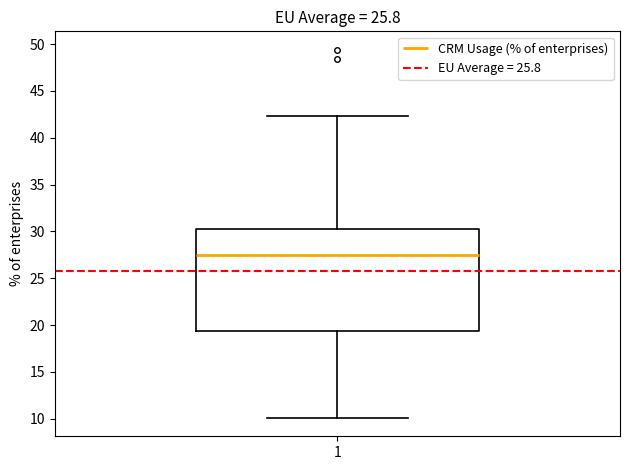

Transcribe this box plot: give where the median line is, the range the box spans, and where the two whiskers end, as read against the y-axis. The values are not printed on the chart, so give them approximately, as read against the axis.

median 27.5, box 19.5 to 30.5, whiskers 10.0 to 42.5